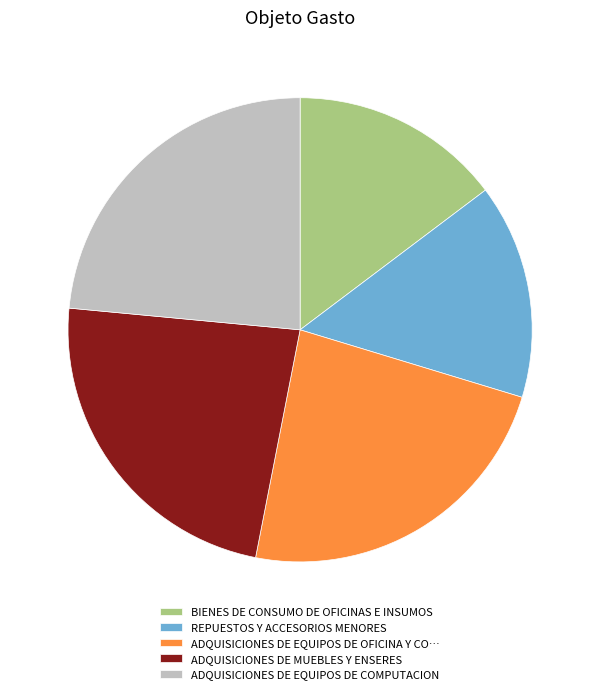

Which has a higher value, REPUESTOS Y ACCESORIOS MENORES or ADQUISICIONES DE MUEBLES Y ENSERES?

ADQUISICIONES DE MUEBLES Y ENSERES